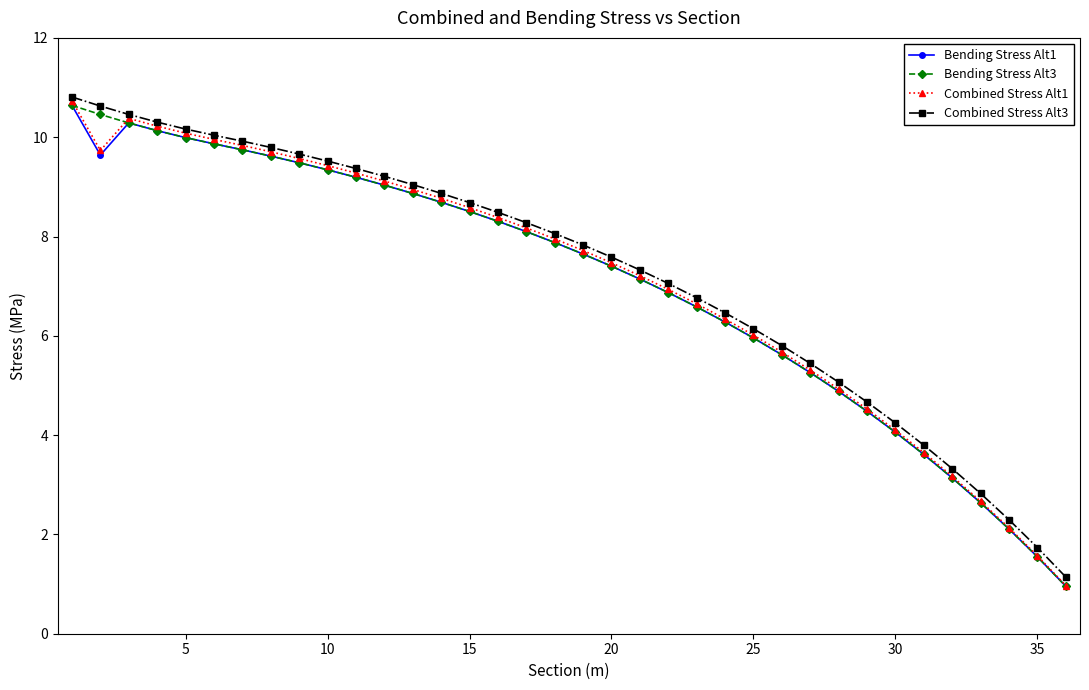

Does the chart display data point markers on the line(s)?

Yes